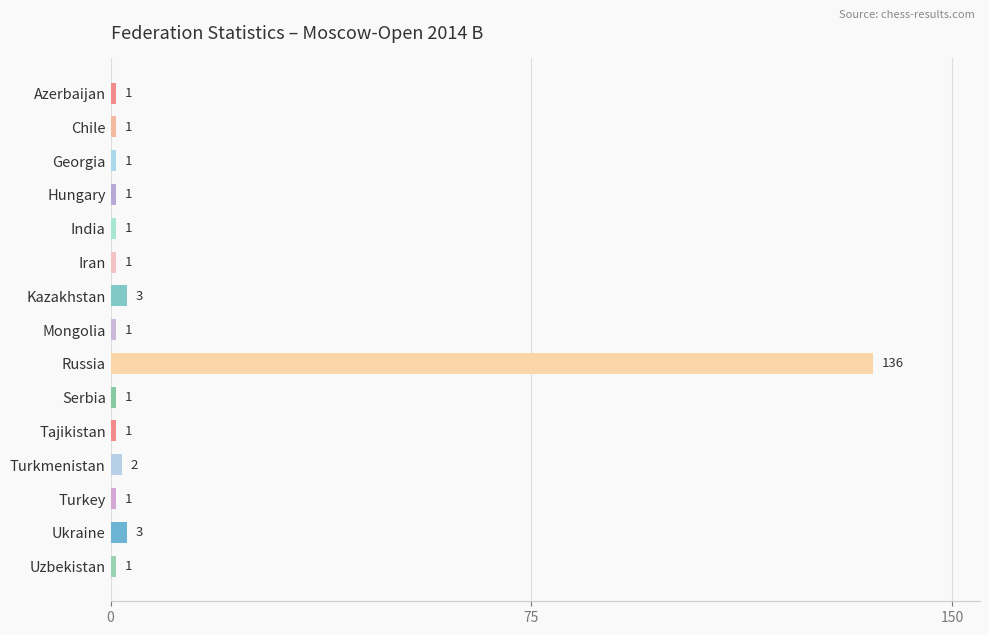

Does the chart contain any negative values?

No